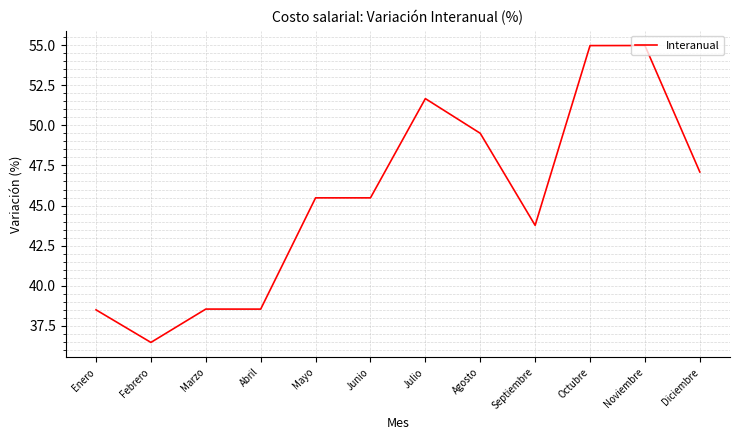

What is the difference between the values at Octubre and Febrero?

18.5